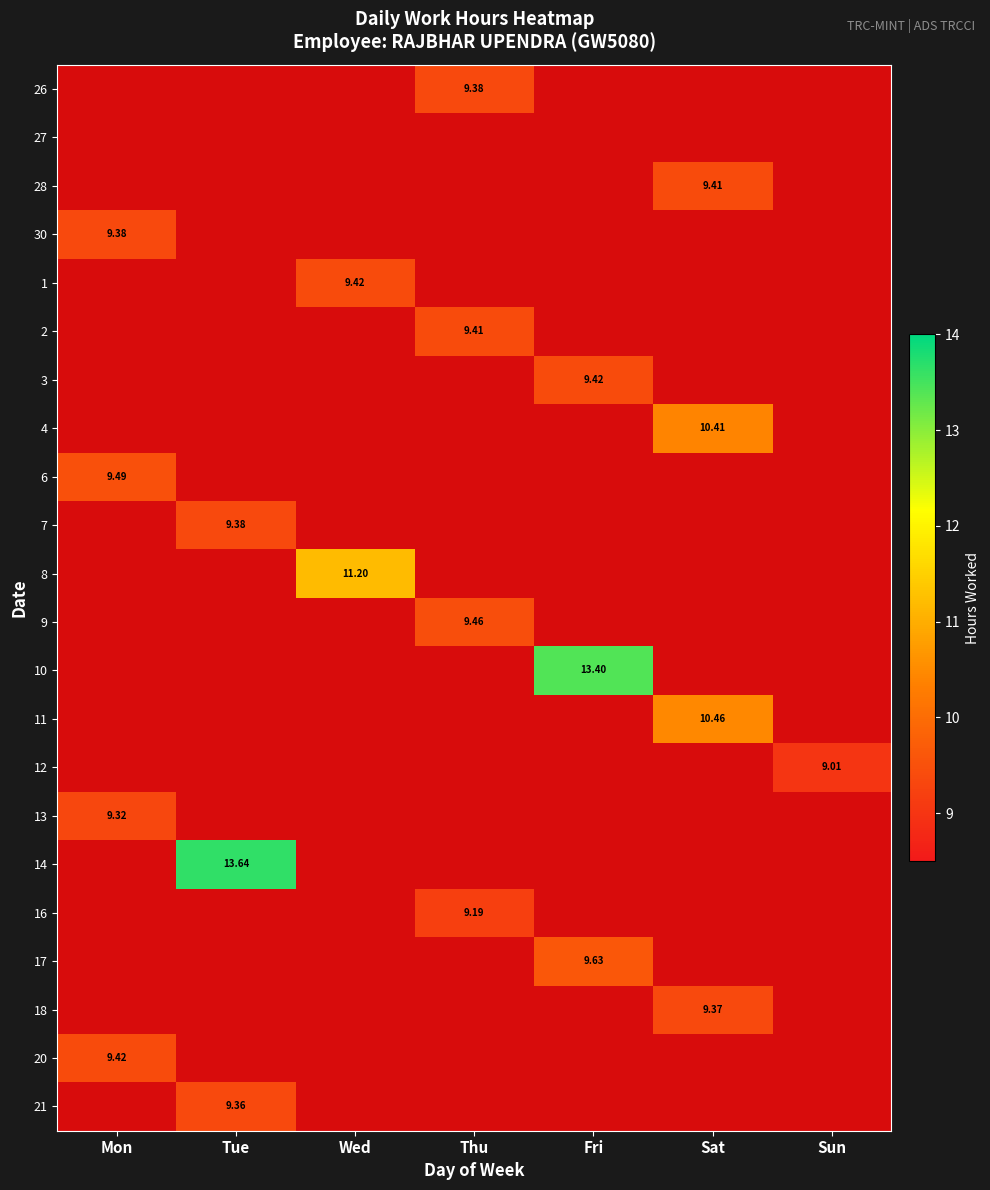

Rank the categories by 28 value from highest to lowest.

Sat, Mon, Tue, Wed, Thu, Fri, Sun